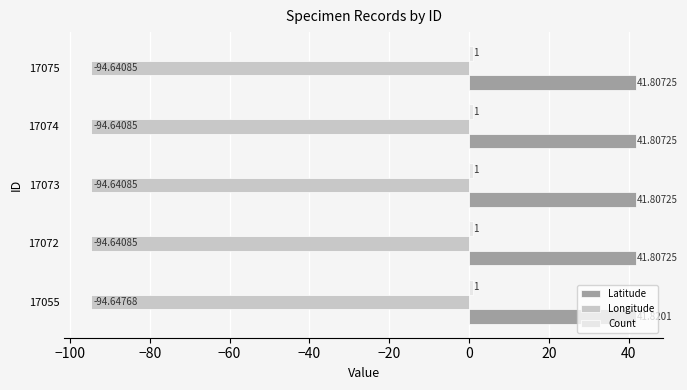

Which series has the widest spread of values?

Latitude